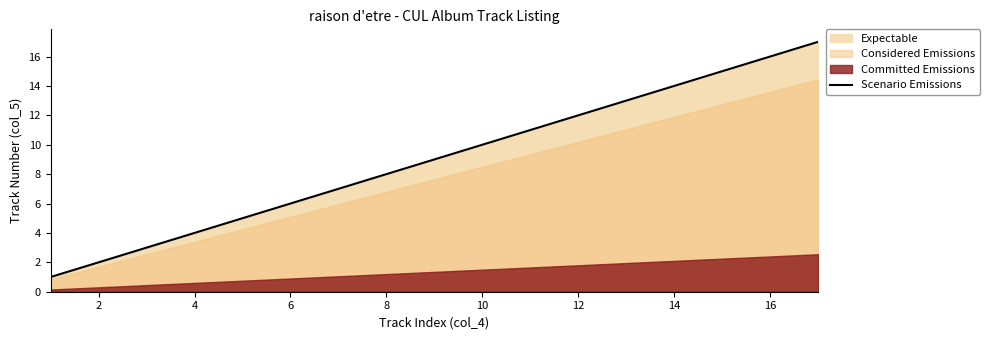

What is the maximum value for Scenario Emissions?

17